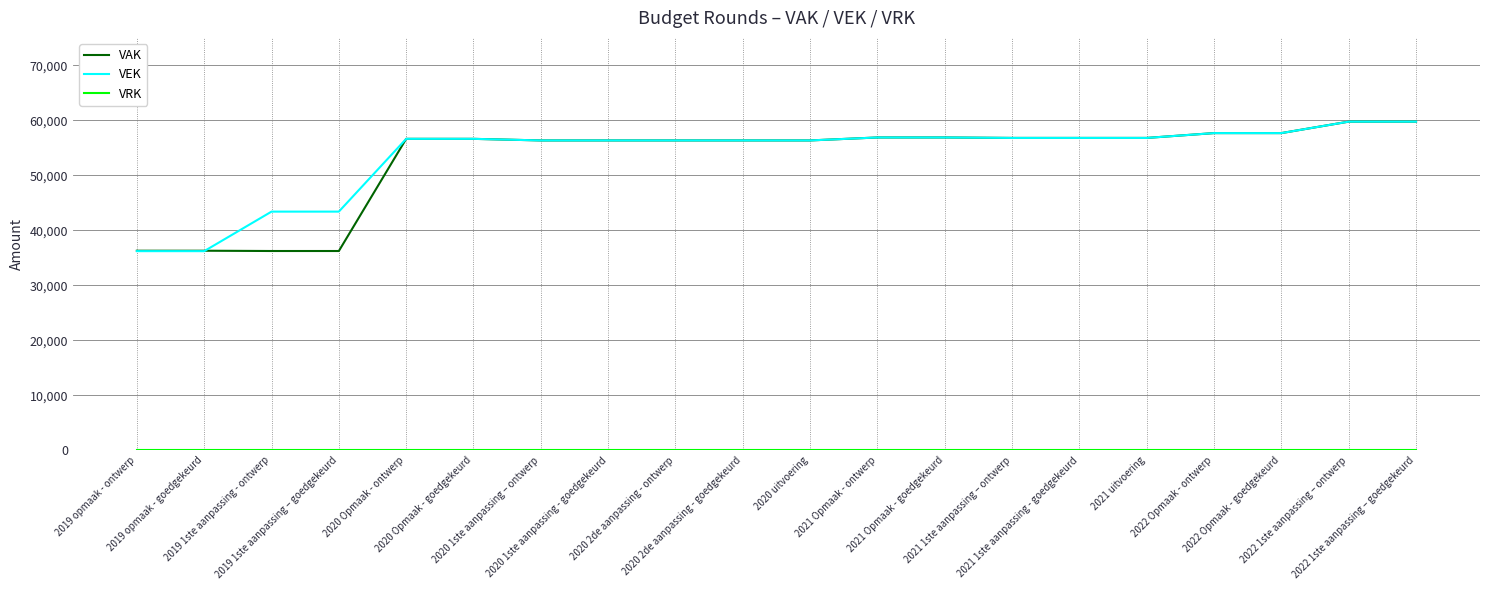

How many lines are shown in the chart?

3